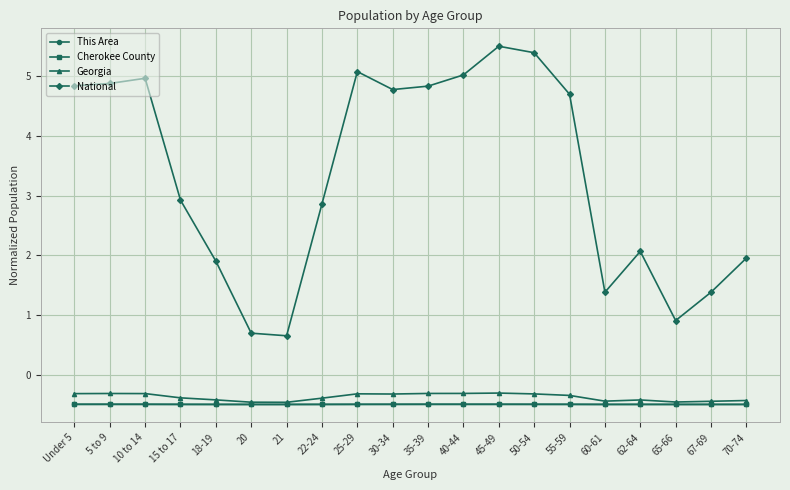

How many lines are shown in the chart?

4